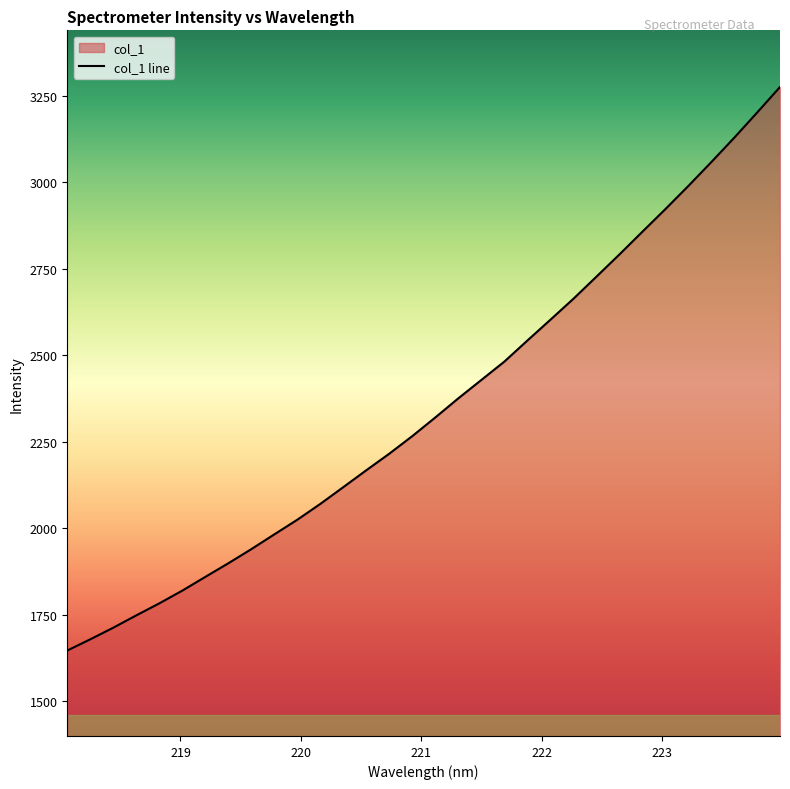

What is the approximate value at 219.589?

1940.0